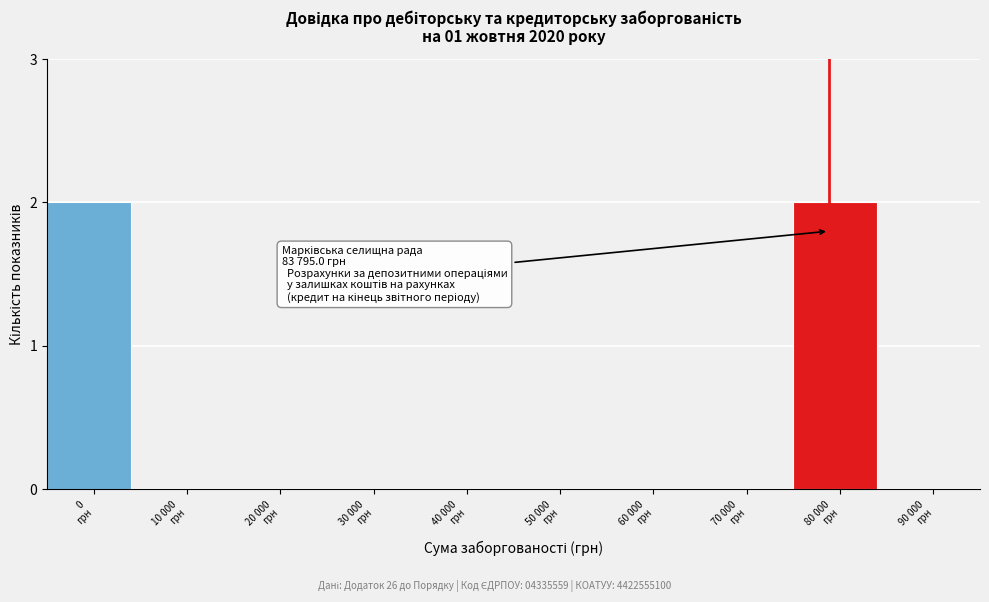

What is the sum of all values?

4